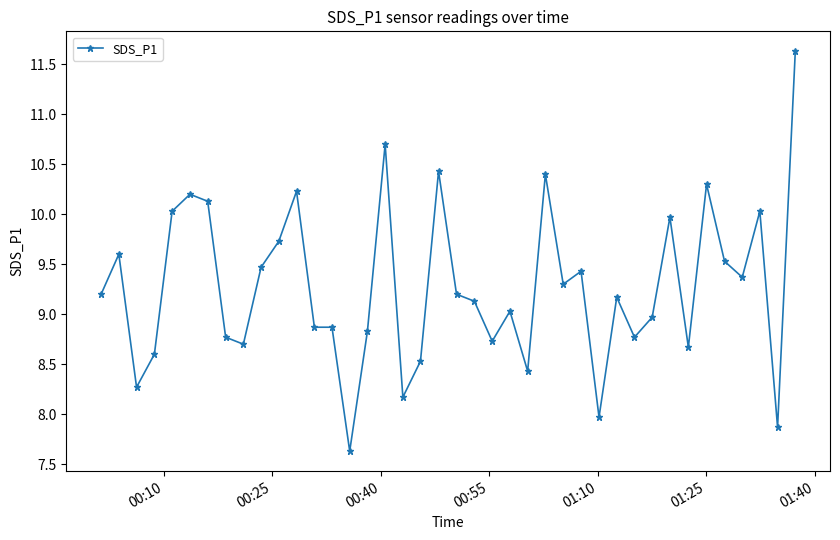

What is the value of the 13th point from the left?

8.9